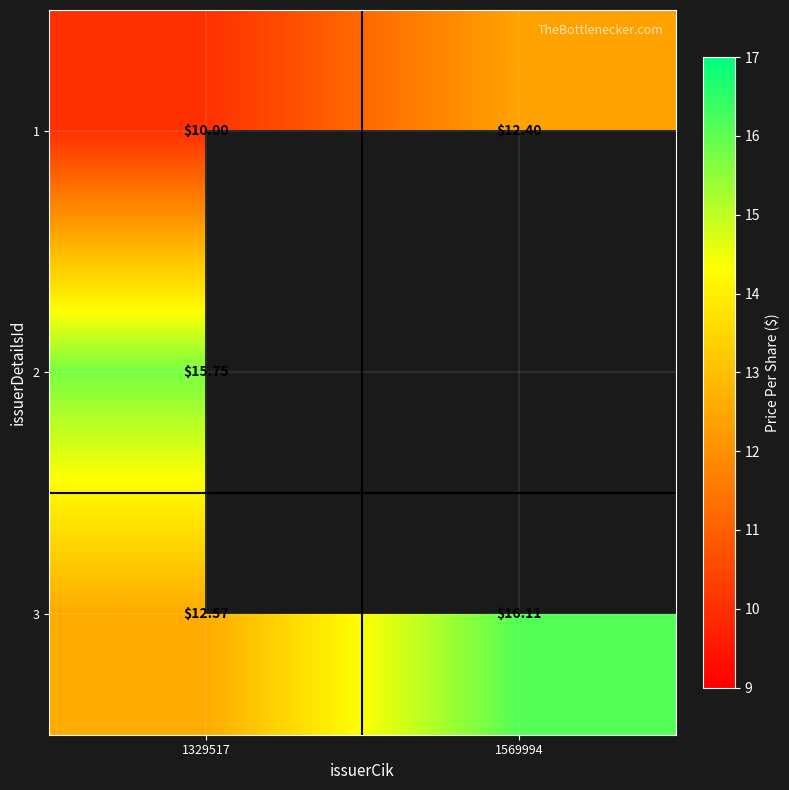

Is the value of 3 at 1329517 greater than the value of 2 at 1329517?

No